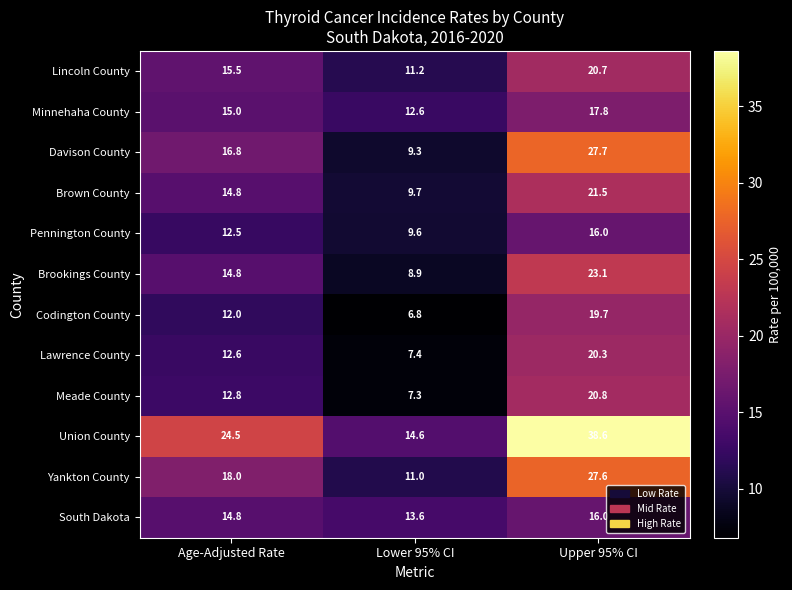

Where does the Meade County series first go above 12?

Age-Adjusted Rate